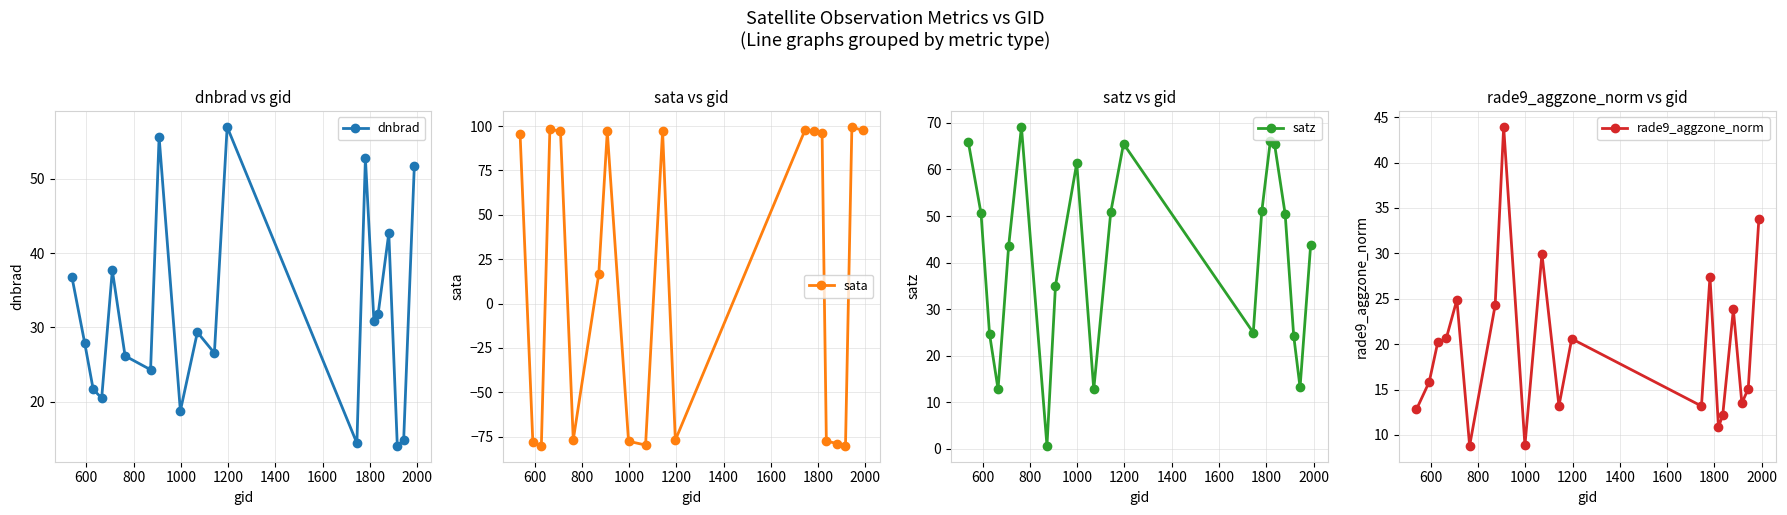

Count the number of data series in this chart.

4